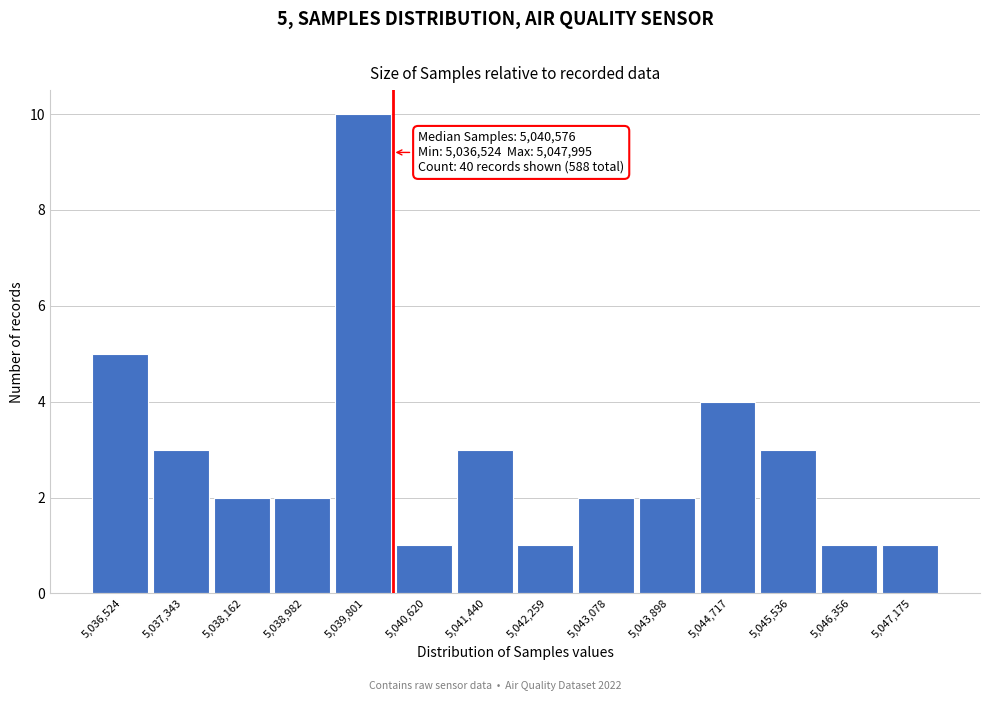

Reading left to right, transcribe all the data shown in this chart.

5,036,524=5	5,037,343=3	5,038,162=2	5,038,982=2	5,039,801=10	5,040,620=1	5,041,440=3	5,042,259=1	5,043,078=2	5,043,898=2	5,044,717=4	5,045,536=3	5,046,356=1	5,047,175=1